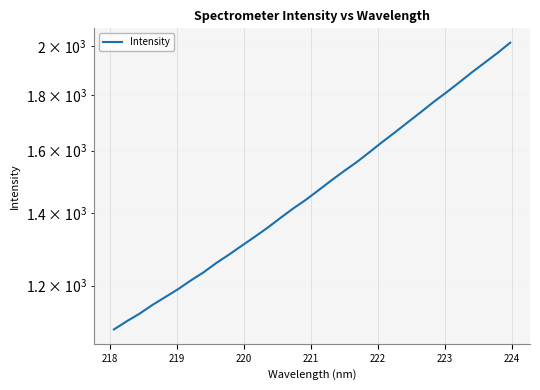

True or false: the data has more than 0 interior local peaks.

False